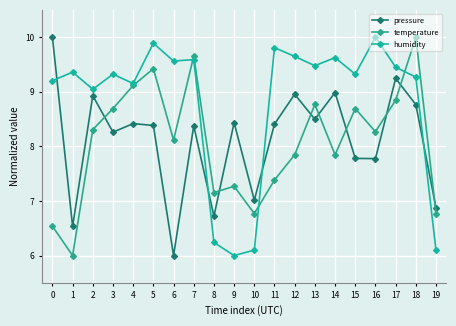

Is it true that temperature equals 8.3 at 2?

True